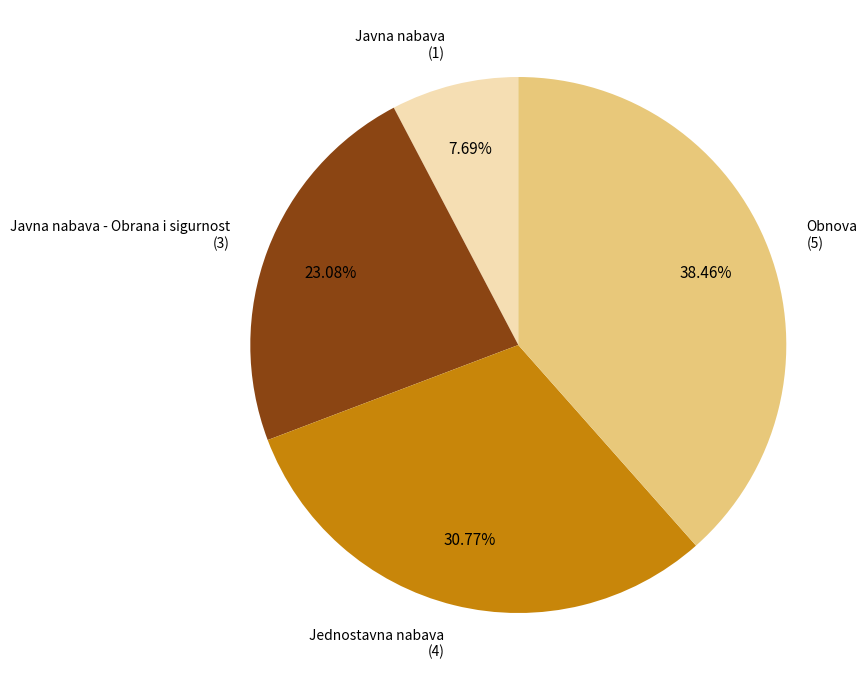

The Javna nabava slice represents 8% of the pie. True or false?

True